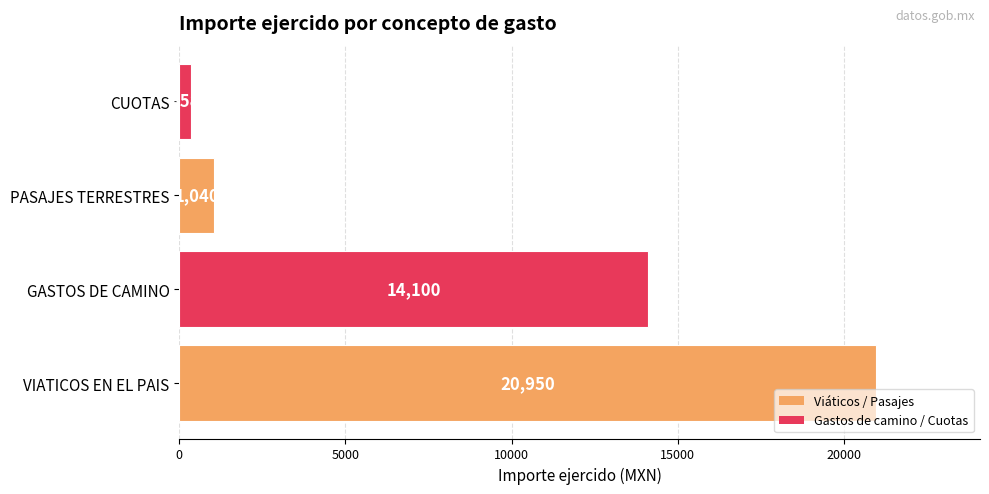

Where is the data nearest to the value 10654?

GASTOS DE CAMINO